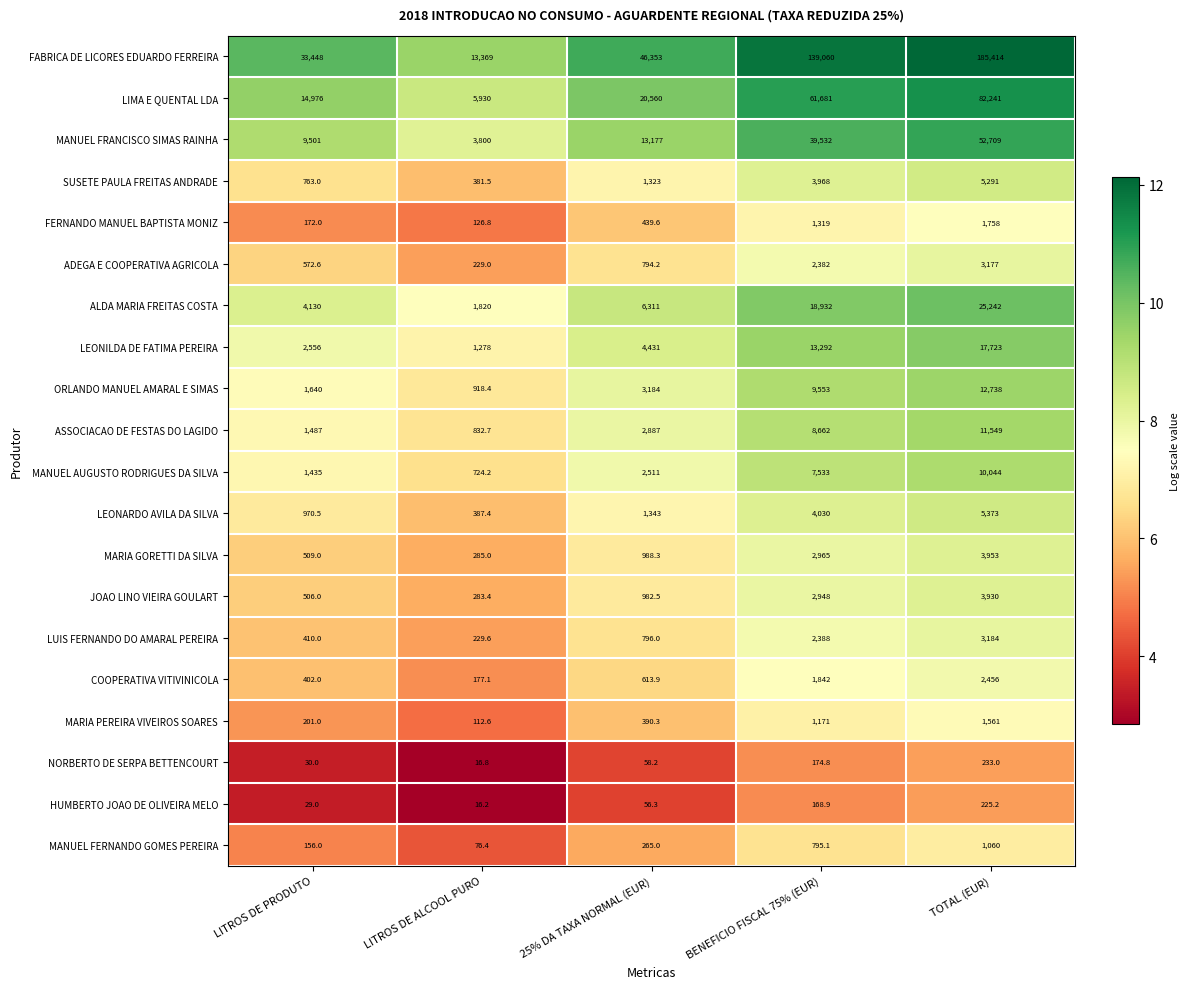

Rank the series by their maximum value, from lowest to highest.

HUMBERTO JOAO DE OLIVEIRA MELO, NORBERTO DE SERPA BETTENCOURT, MANUEL FERNANDO GOMES PEREIRA, MARIA PEREIRA VIVEIROS SOARES, FERNANDO MANUEL BAPTISTA MONIZ, COOPERATIVA VITIVINICOLA, ADEGA E COOPERATIVA AGRICOLA, LUIS FERNANDO DO AMARAL PEREIRA, JOAO LINO VIEIRA GOULART, MARIA GORETTI DA SILVA, SUSETE PAULA FREITAS ANDRADE, LEONARDO AVILA DA SILVA, MANUEL AUGUSTO RODRIGUES DA SILVA, ASSOCIACAO DE FESTAS DO LAGIDO, ORLANDO MANUEL AMARAL E SIMAS, LEONILDA DE FATIMA PEREIRA, ALDA MARIA FREITAS COSTA, MANUEL FRANCISCO SIMAS RAINHA, LIMA E QUENTAL LDA, FABRICA DE LICORES EDUARDO FERREIRA